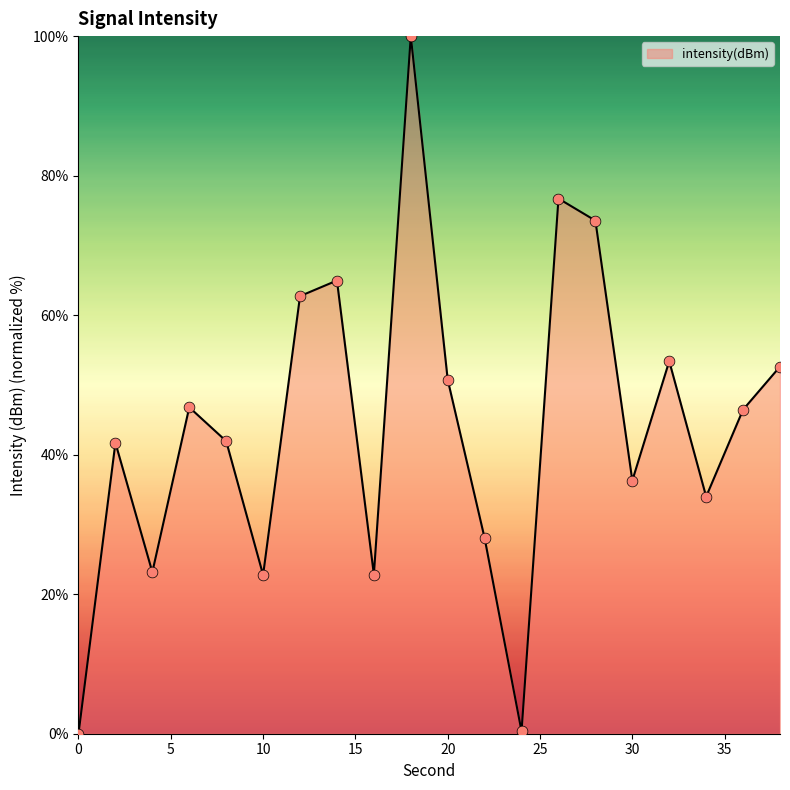

What is the greatest value displayed?

100.0